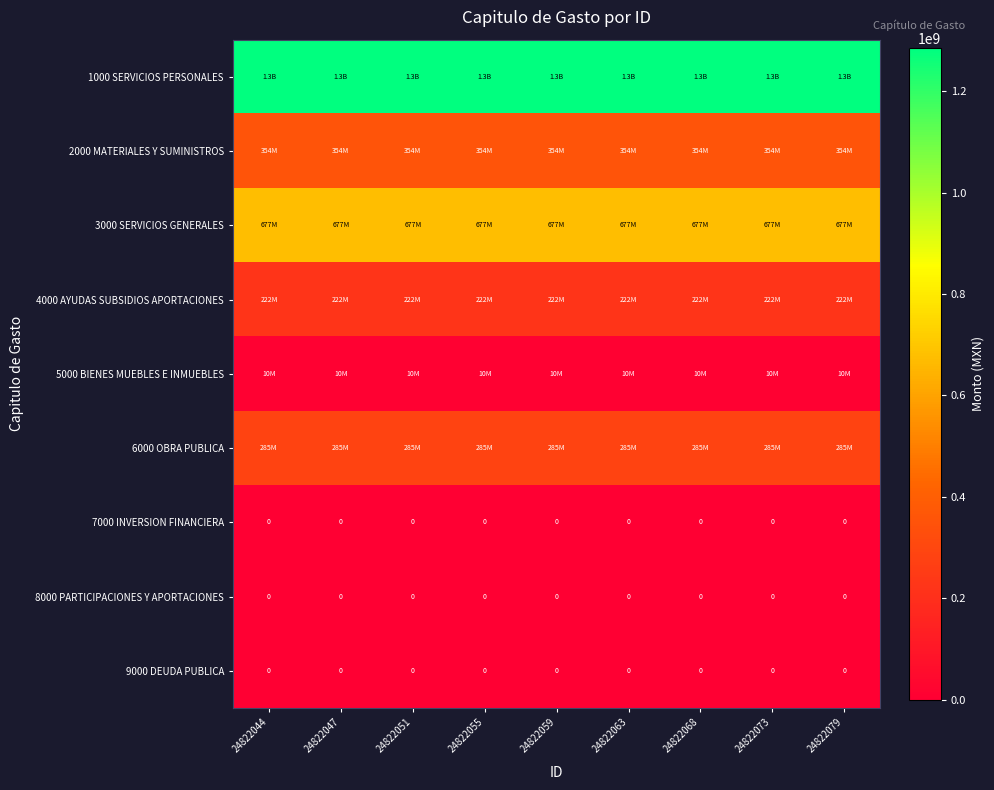

The 8000 PARTICIPACIONES Y APORTACIONES series shows 0 at 24822055. True or false?

True